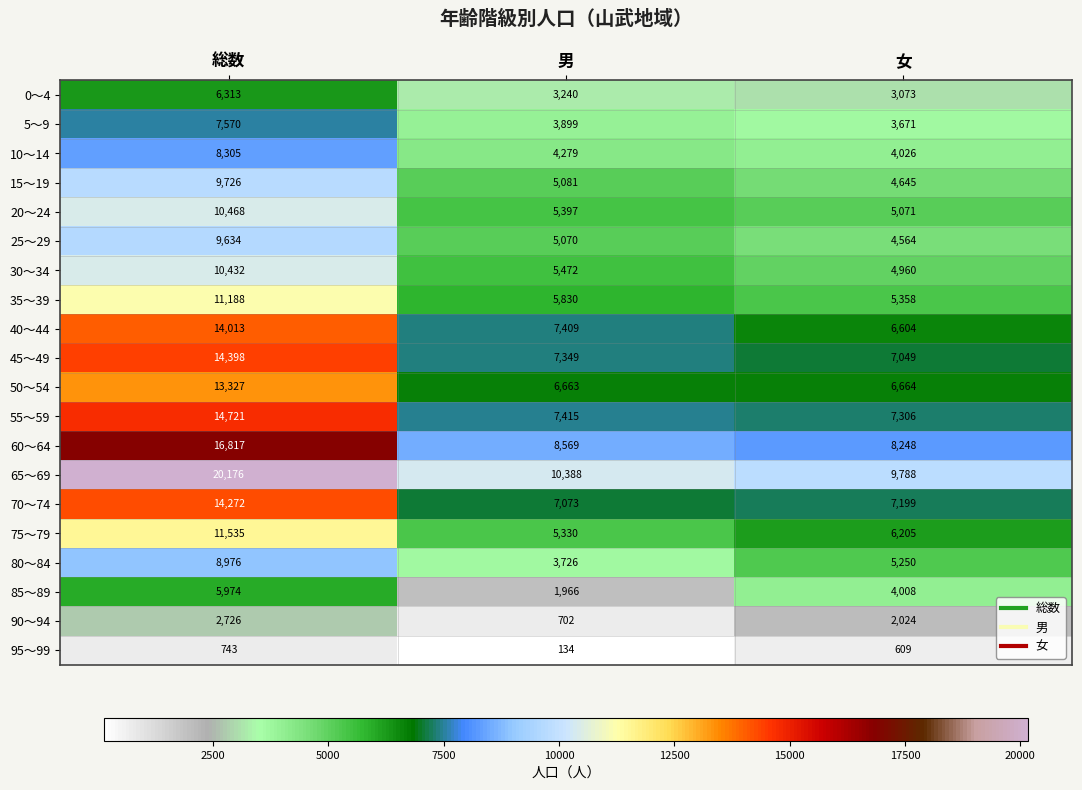

How many series are shown in this chart?

20